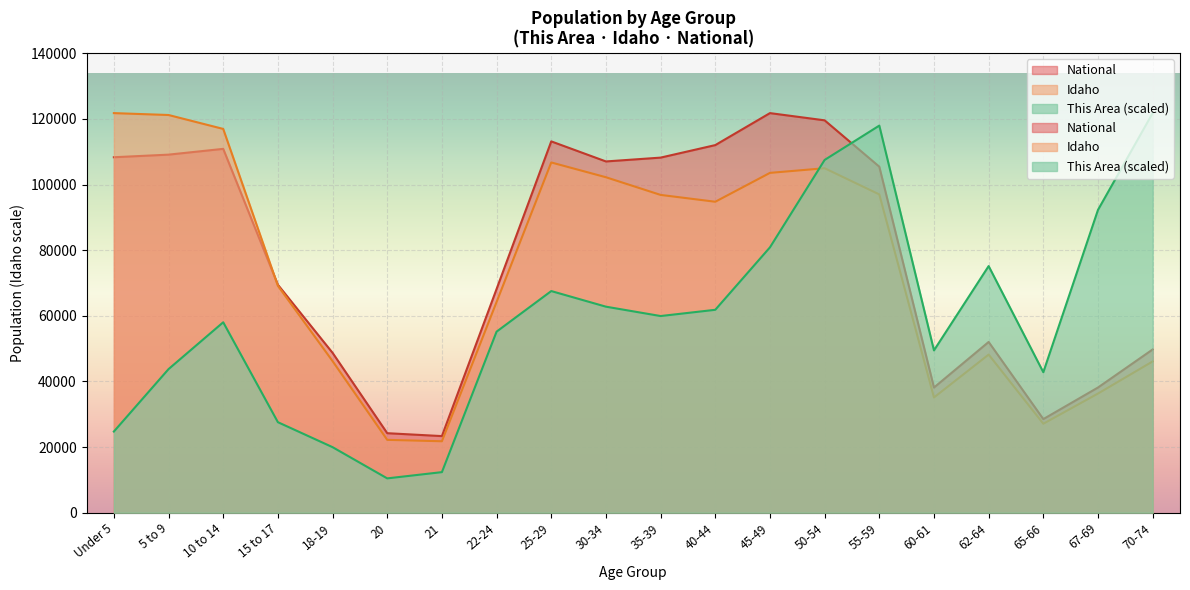

In Idaho, how many points are higher than both neighbors (excluding endpoints)?

3